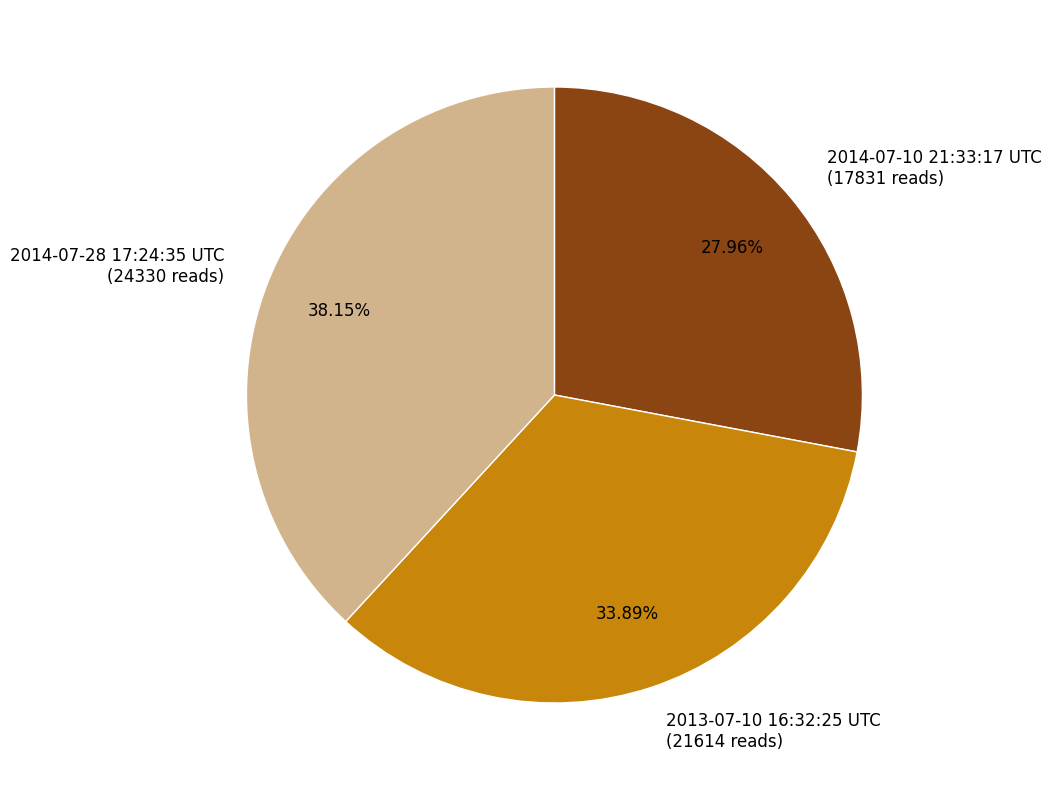

To the nearest percent, what is the combined percentage of 2013-07-10 16:32:25 UTC and 2014-07-28 17:24:35 UTC?

72%